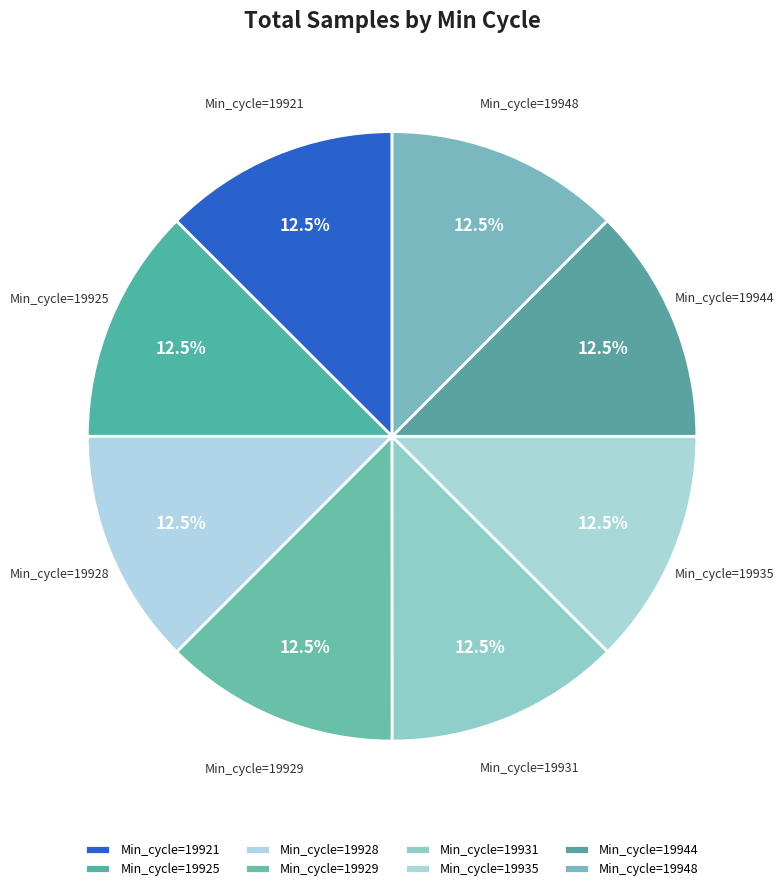

Is the sum of Min_cycle=19928 and Min_cycle=19931 greater than half?

No